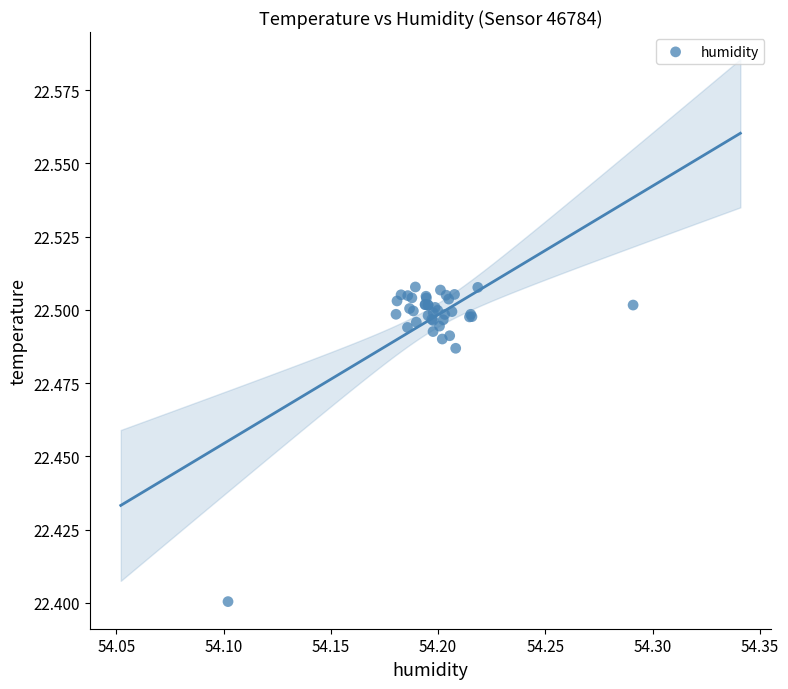

What Y value in the scatter plot is closest to 22?

22.4